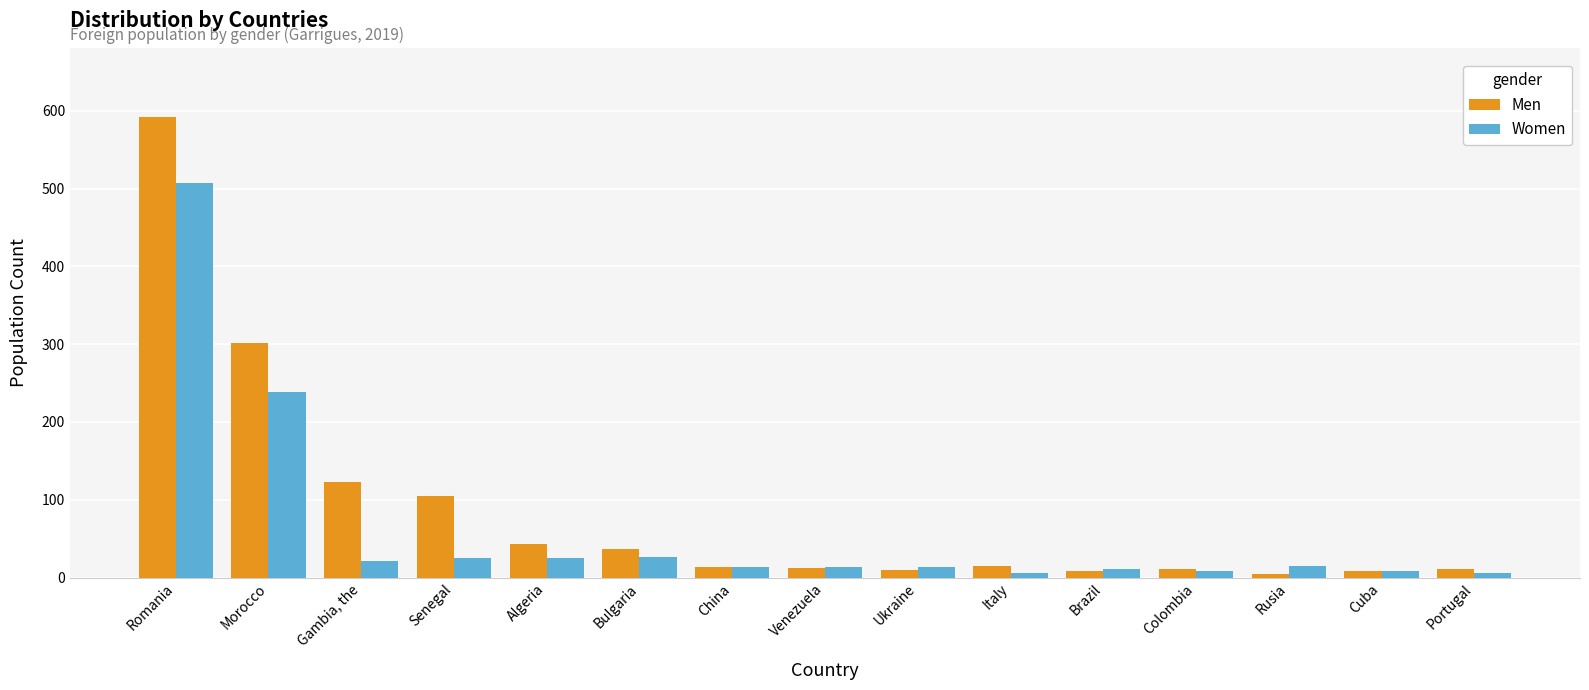

Rank the series by their maximum value, from lowest to highest.

Women, Men